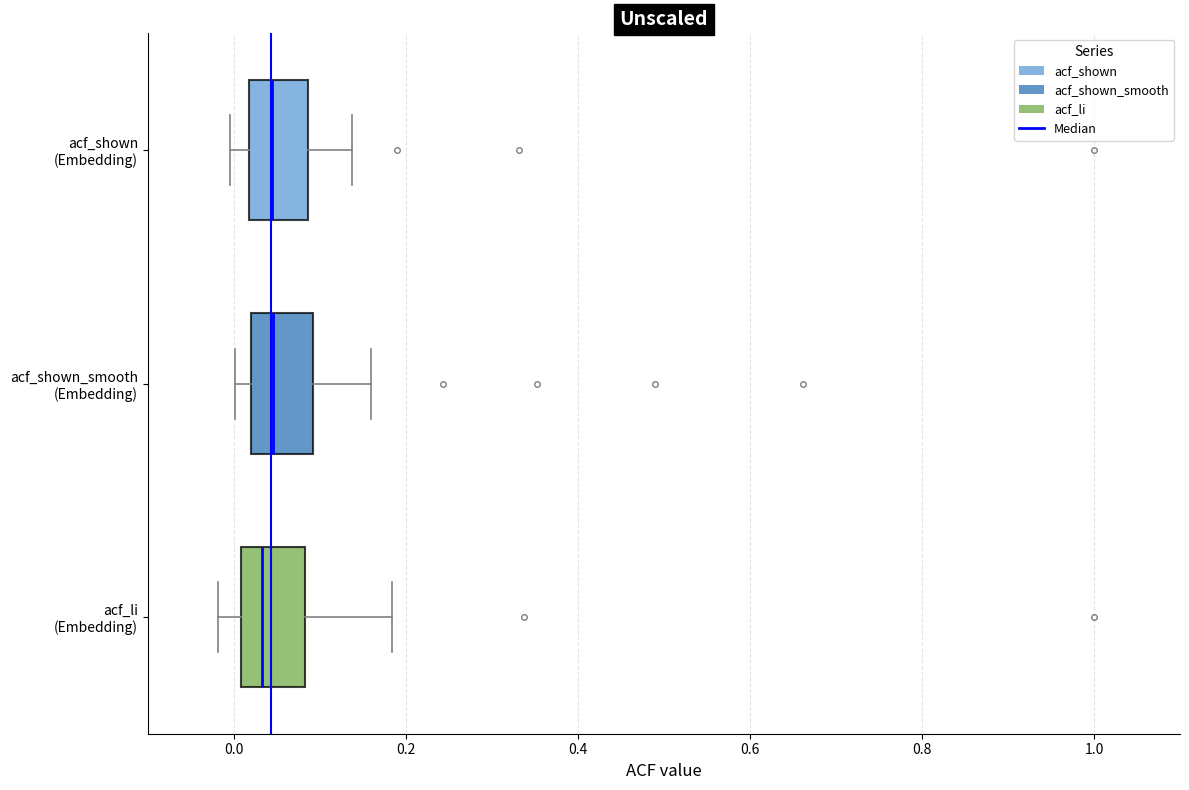

Where does the median line of the box for acf_shown_smooth (Embedding) sit on the x-axis? The values are not printed on the chart, so give them approximately, as read against the axis.

0.04